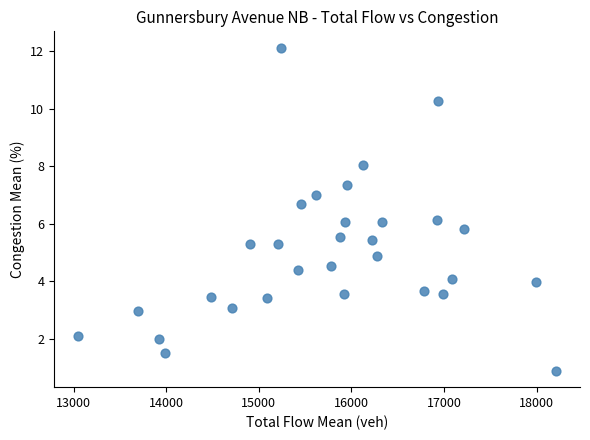

What is the range of Y values (max minus min)?

11.2